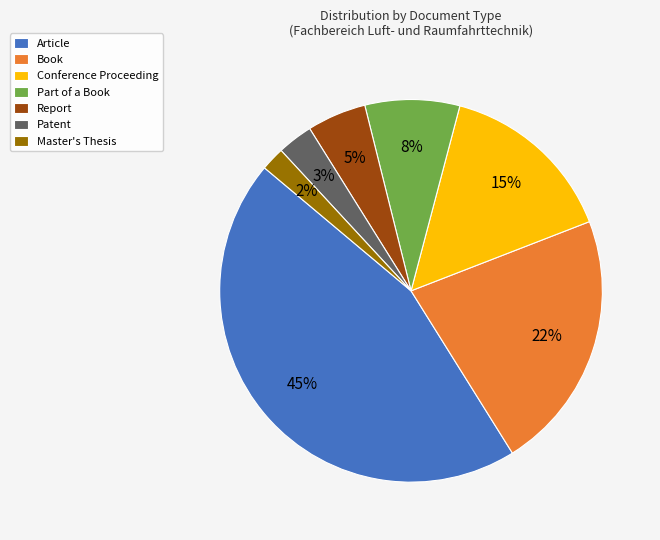

What is the largest slice in the pie chart?

Article